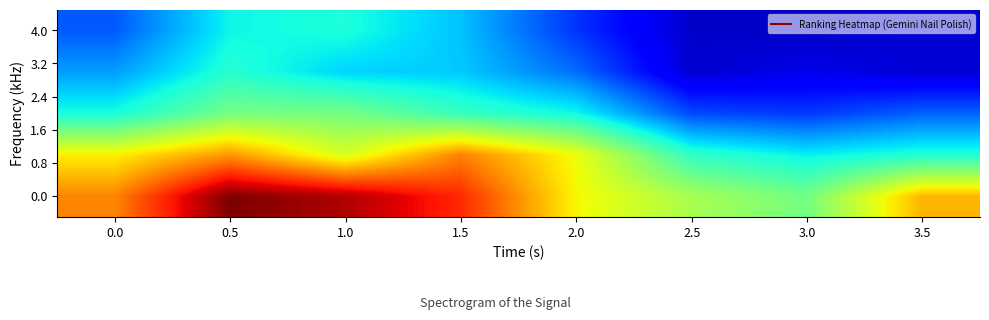

How many categories are shown in the chart?

8